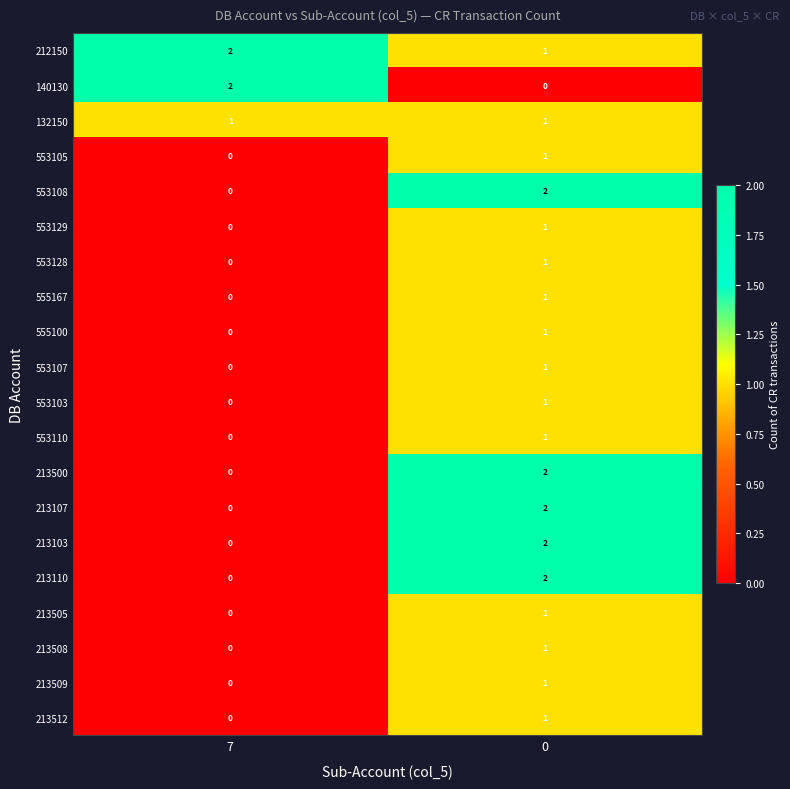

What is the total value across all series at 0?

24